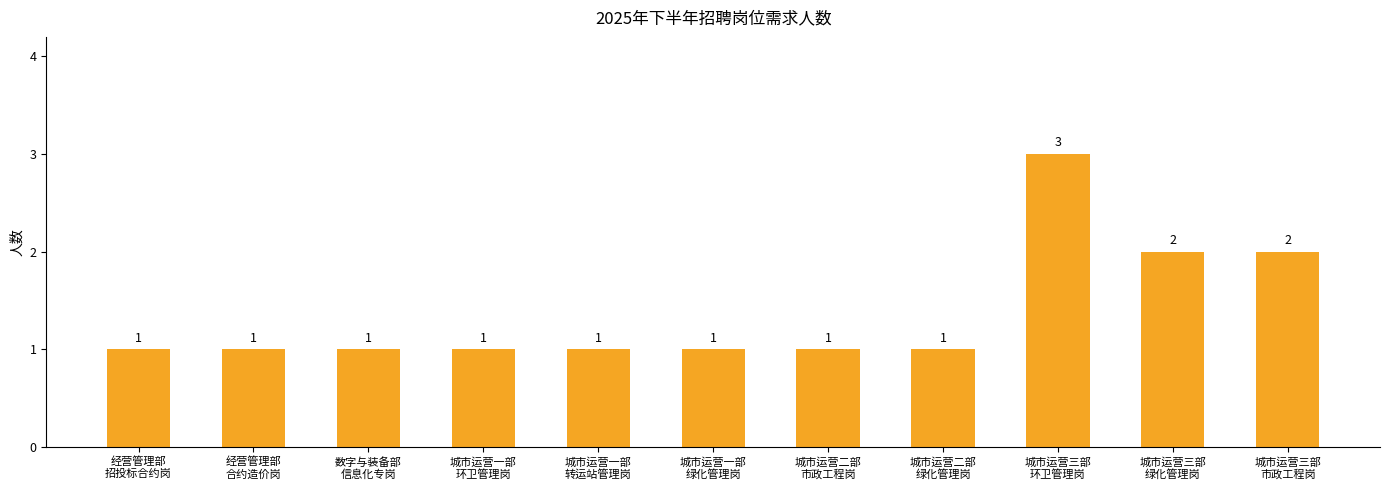

Count the values in the range 1 to 2.

10